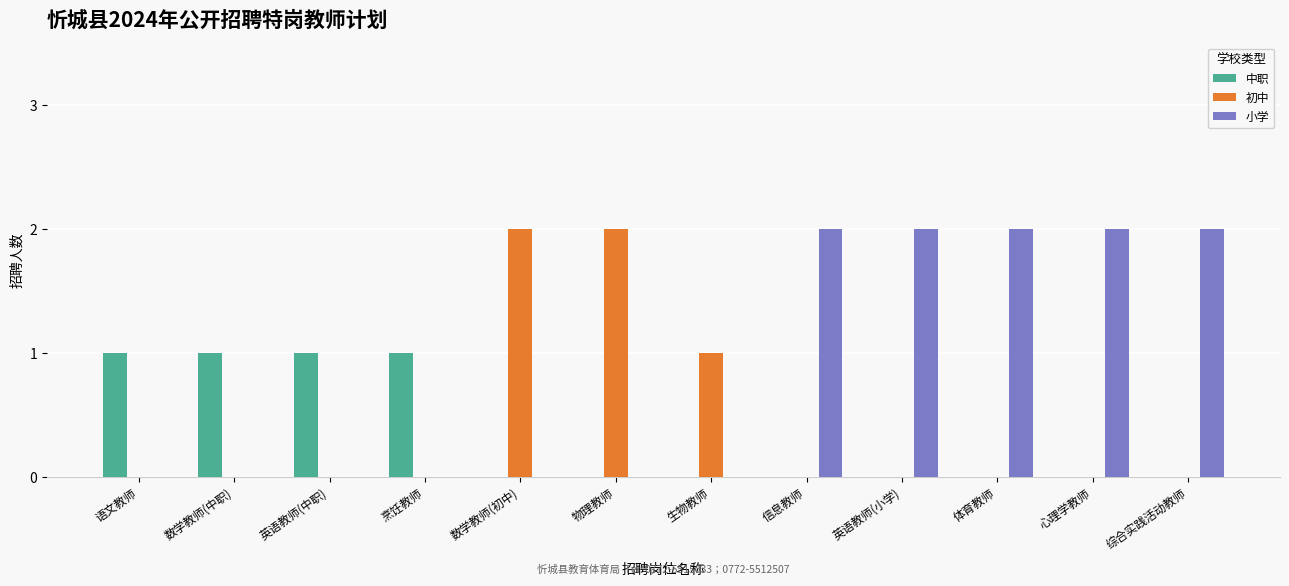

How many groups of bars are there?

12